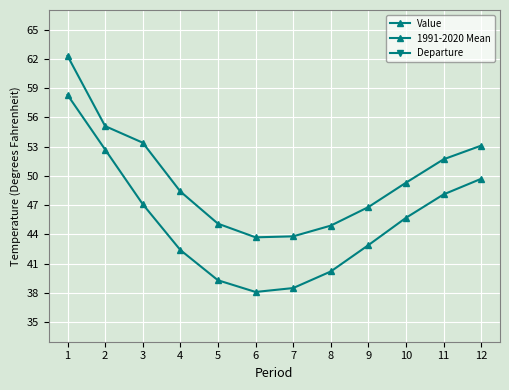

What is the sum of all Departure values?

54.6